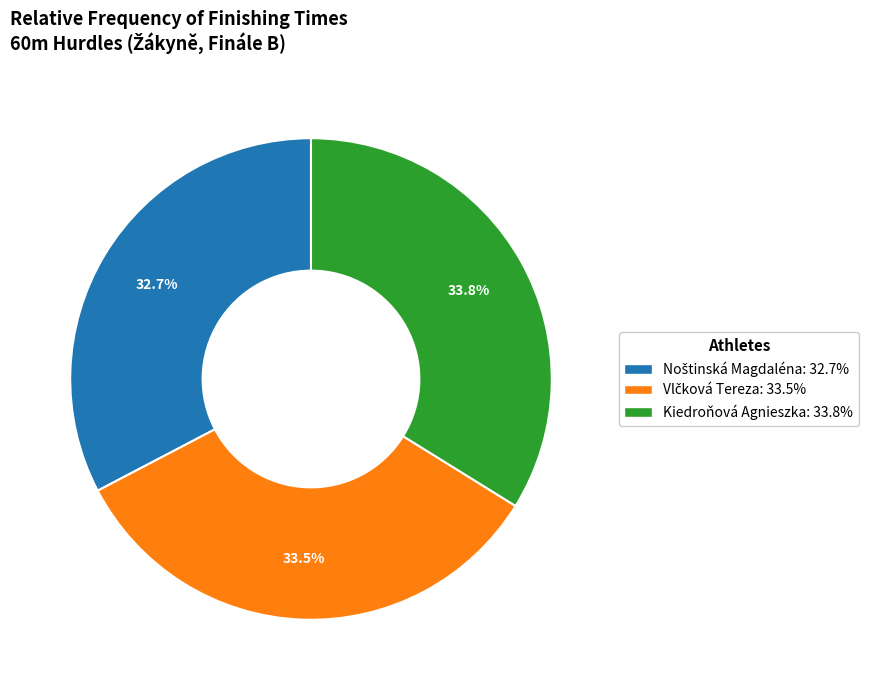

What percentage is NOT represented by Kiedroňová Agnieszka?

66.2%